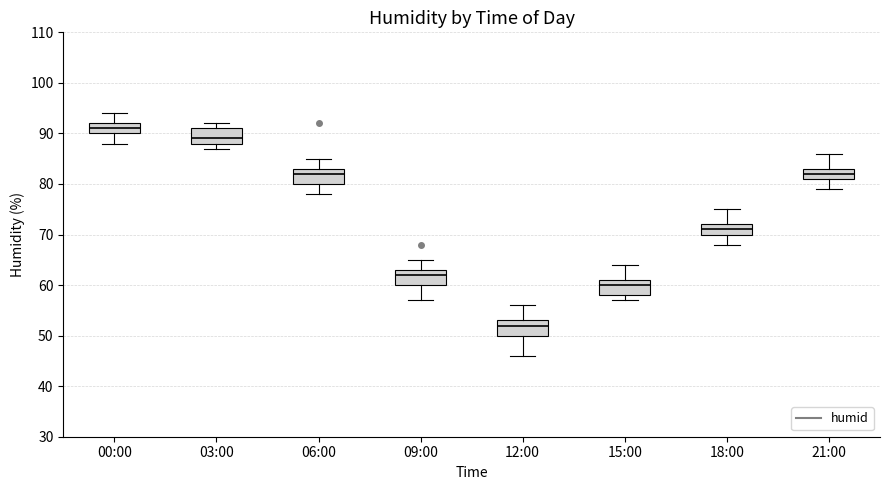

Reading left to right, read every box against the y-axis: the position of its median line, the range the box covers, and the ends of its whiskers. The values are not printed on the chart, so give them approximately, as read against the axis.

00:00: median 91, box 90 to 92, whiskers 88 to 94
03:00: median 89, box 88 to 91, whiskers 87 to 92
06:00: median 82, box 80 to 83, whiskers 78 to 85
09:00: median 62, box 60 to 63, whiskers 57 to 65
12:00: median 52, box 50 to 53, whiskers 46 to 56
15:00: median 60, box 58 to 61, whiskers 57 to 64
18:00: median 71, box 70 to 72, whiskers 68 to 75
21:00: median 82, box 81 to 83, whiskers 79 to 86